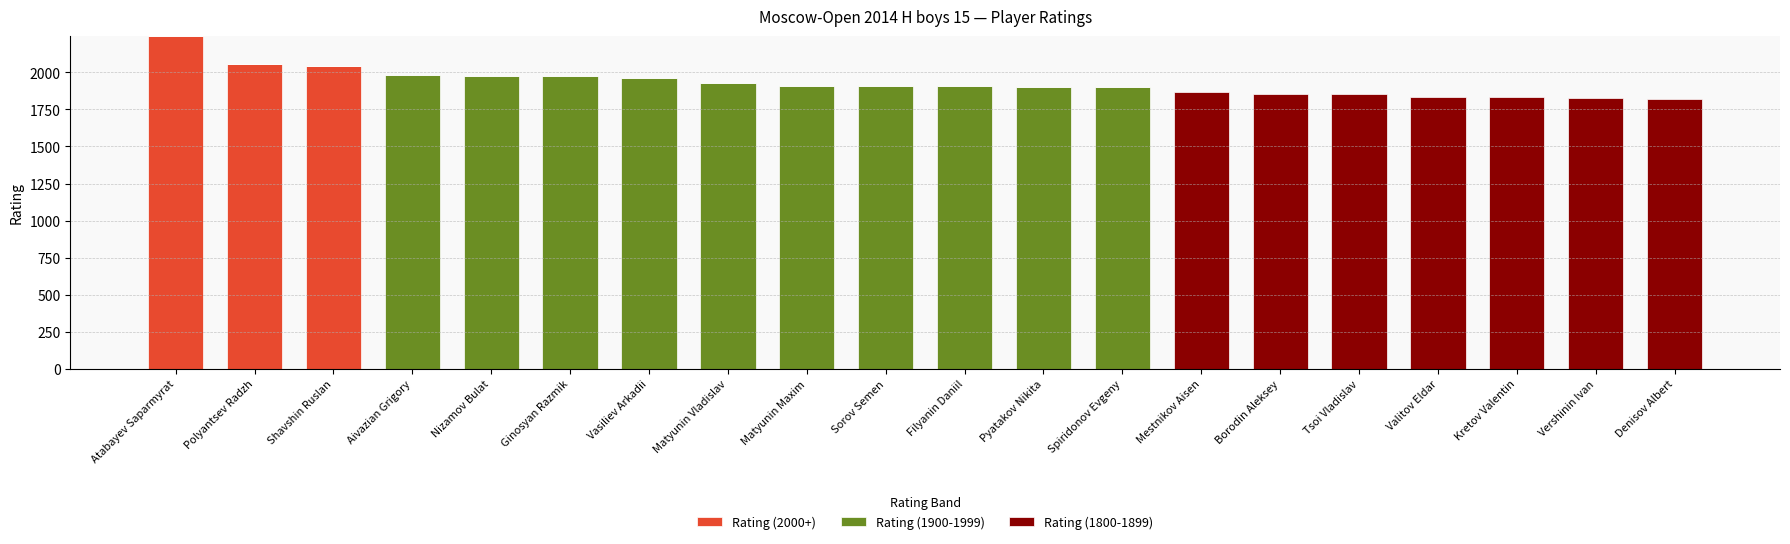

What is the total value across all series at Kretov Valentin?

1832